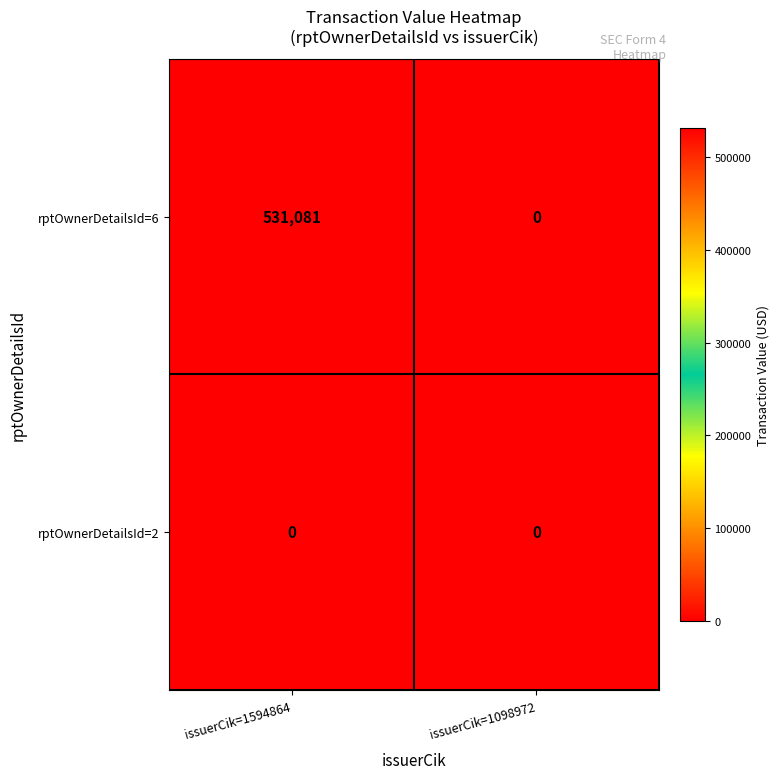

Which series has the largest range (max minus min)?

rptOwnerDetailsId=6